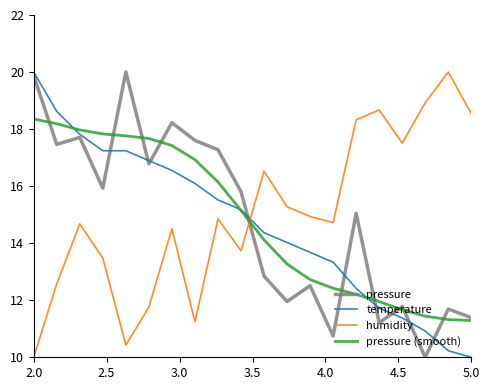

True or false: pressure and humidity intersect in this chart.

True